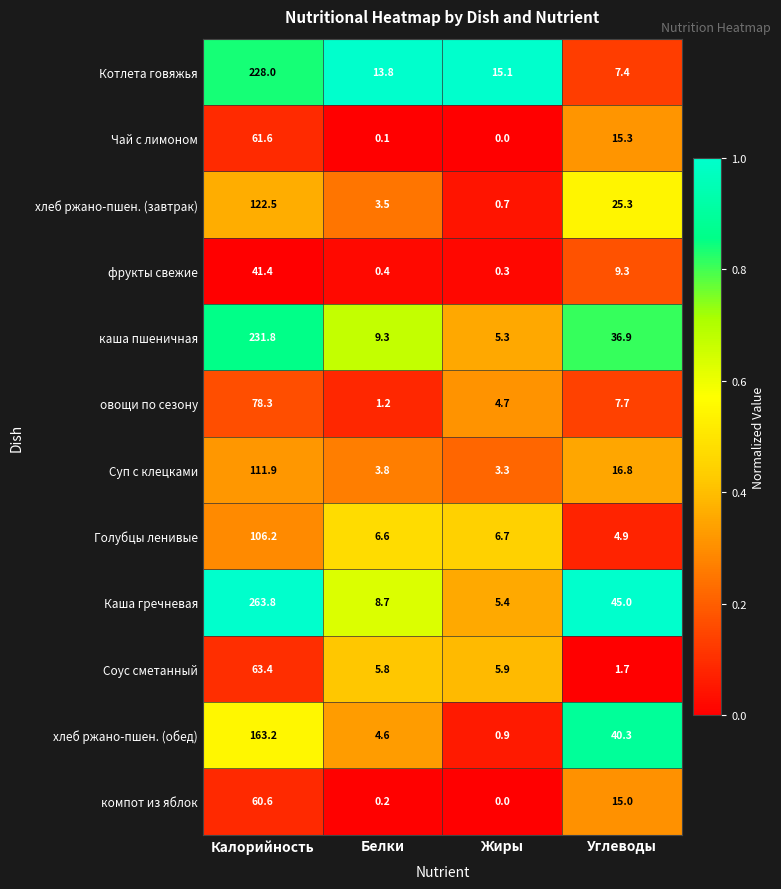

Where is каша пшеничная nearest to the value 118?

Углеводы